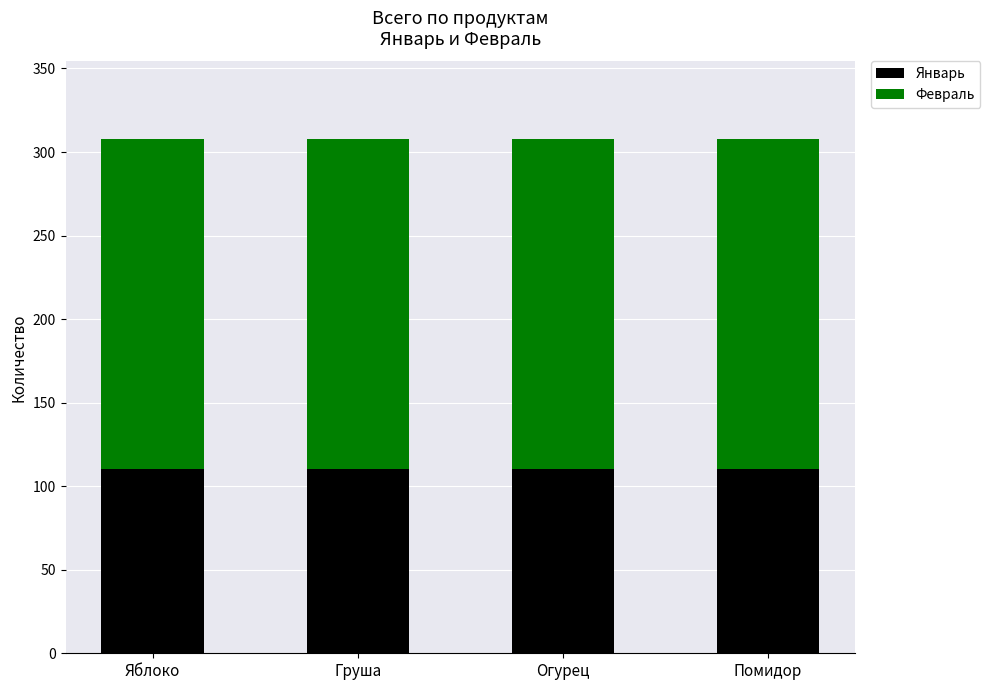

What are all the series names shown in the legend?

Январь, Февраль